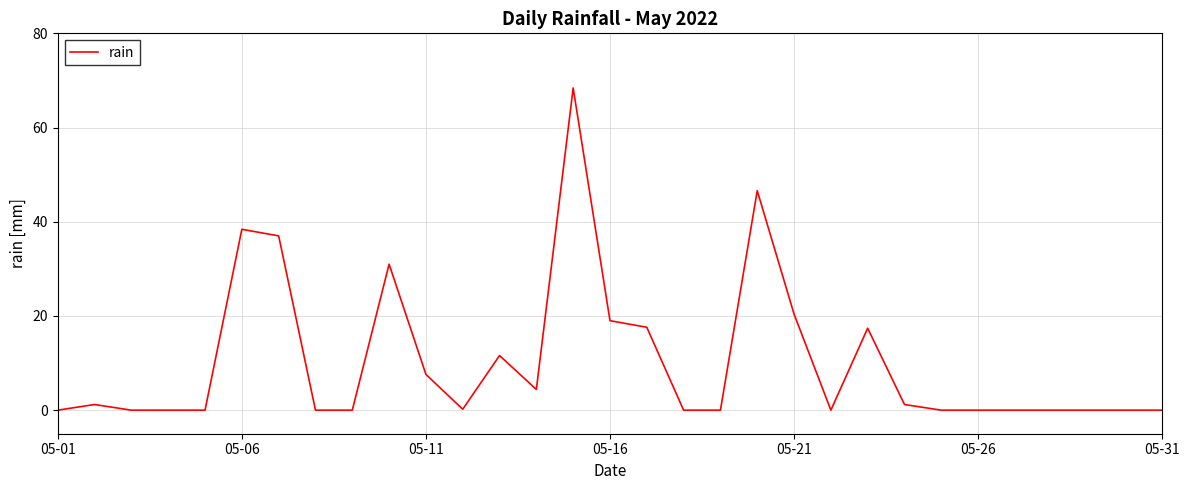

What is the difference between the maximum and minimum values?

68.4